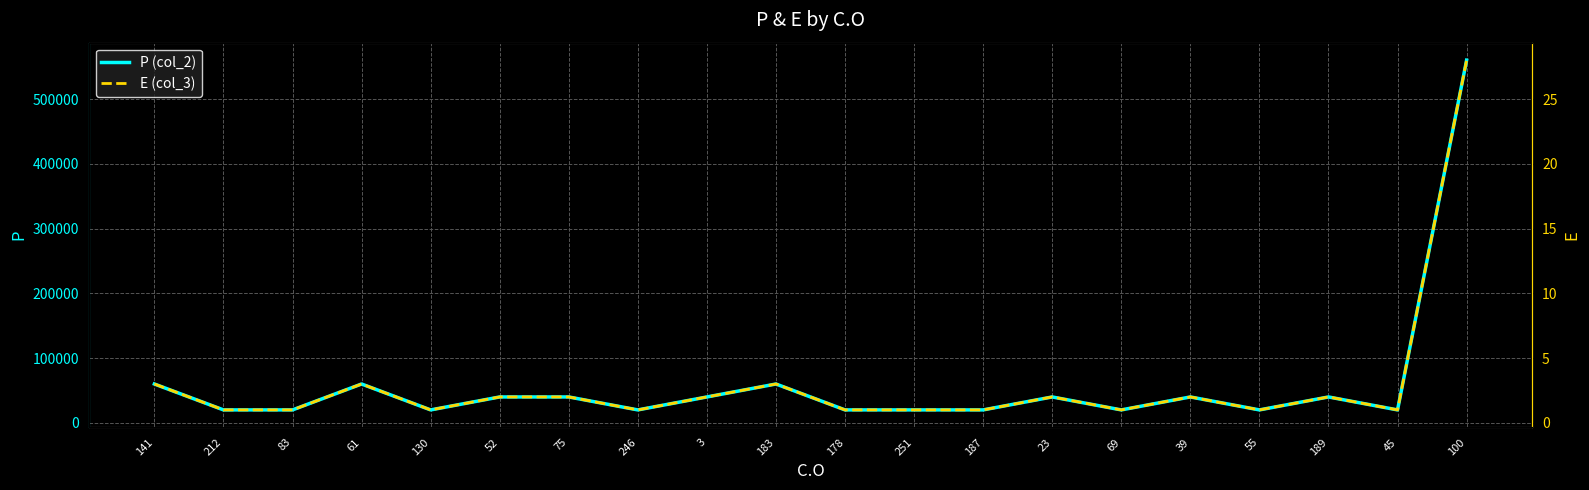

List the series in order of their peak value, lowest first.

E (col_3), P (col_2)